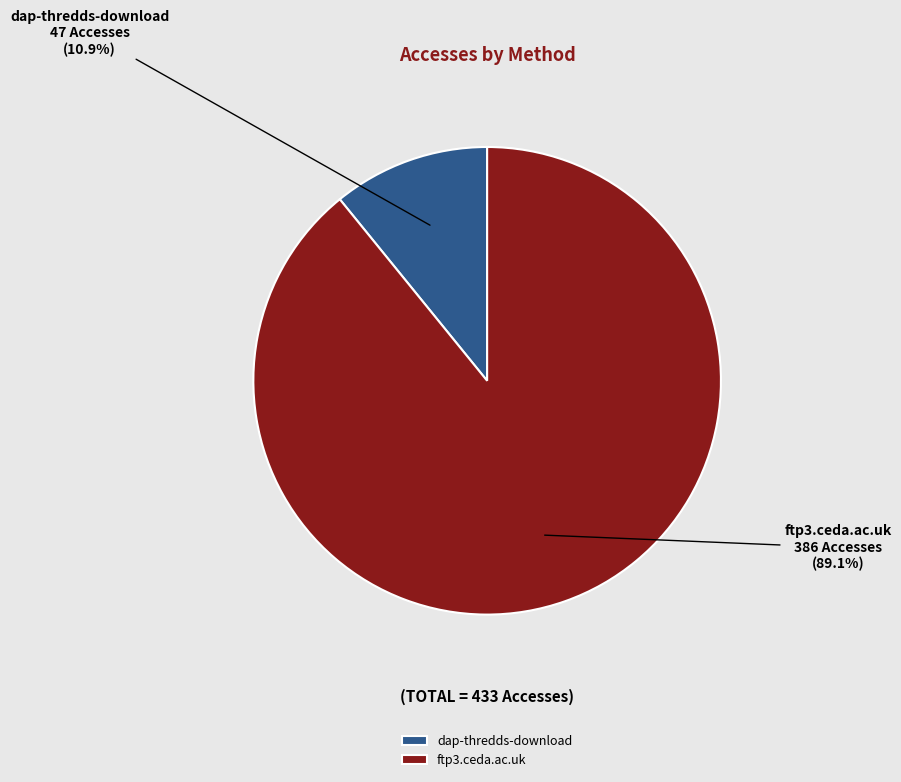

What percentage is the ftp3.ceda.ac.uk slice, to the nearest percent?

89%